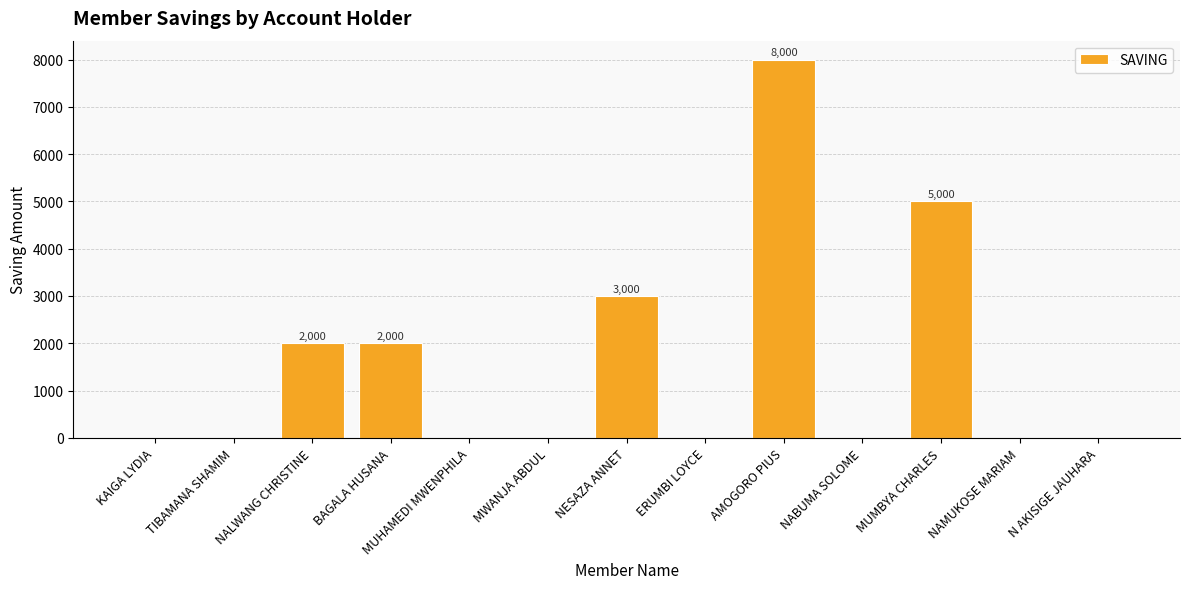

The chart shows a value of 0 at KAIGA LYDIA. True or false?

True